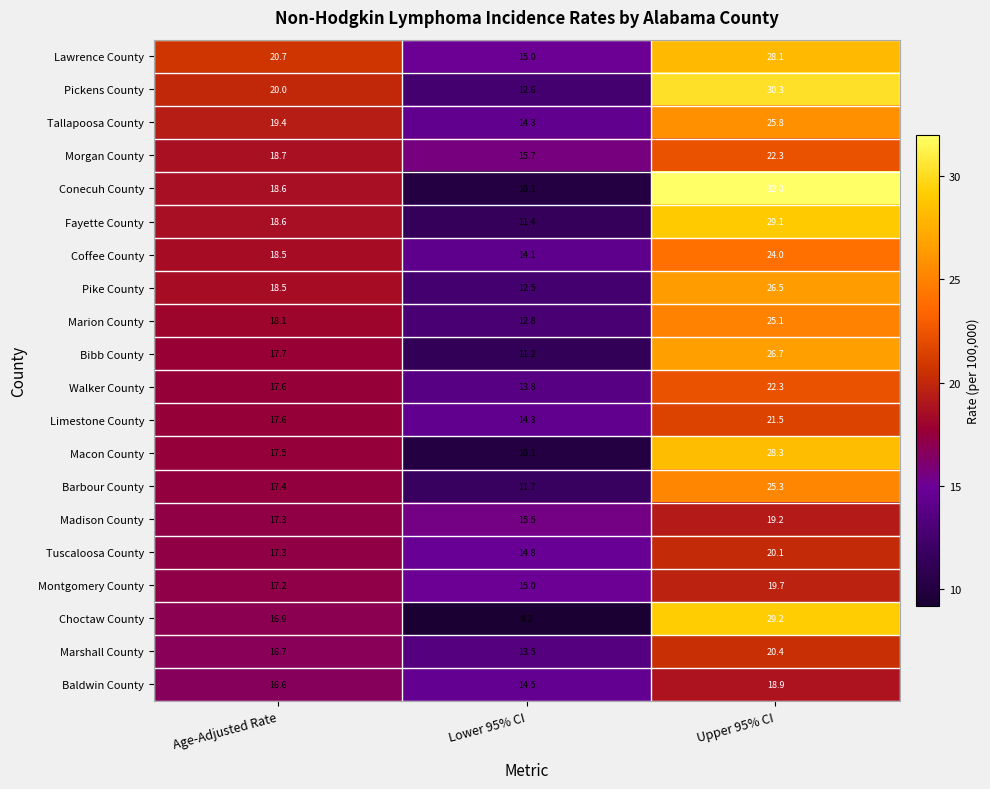

The Fayette County series shows 29.1 at Upper 95% CI. True or false?

True